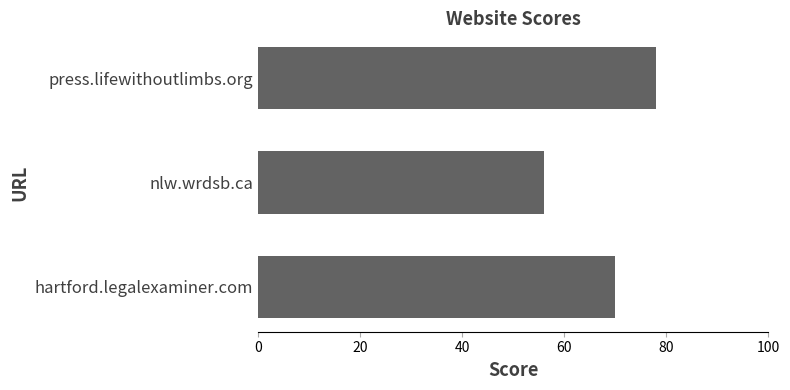

What is the difference between the maximum and minimum values?

22